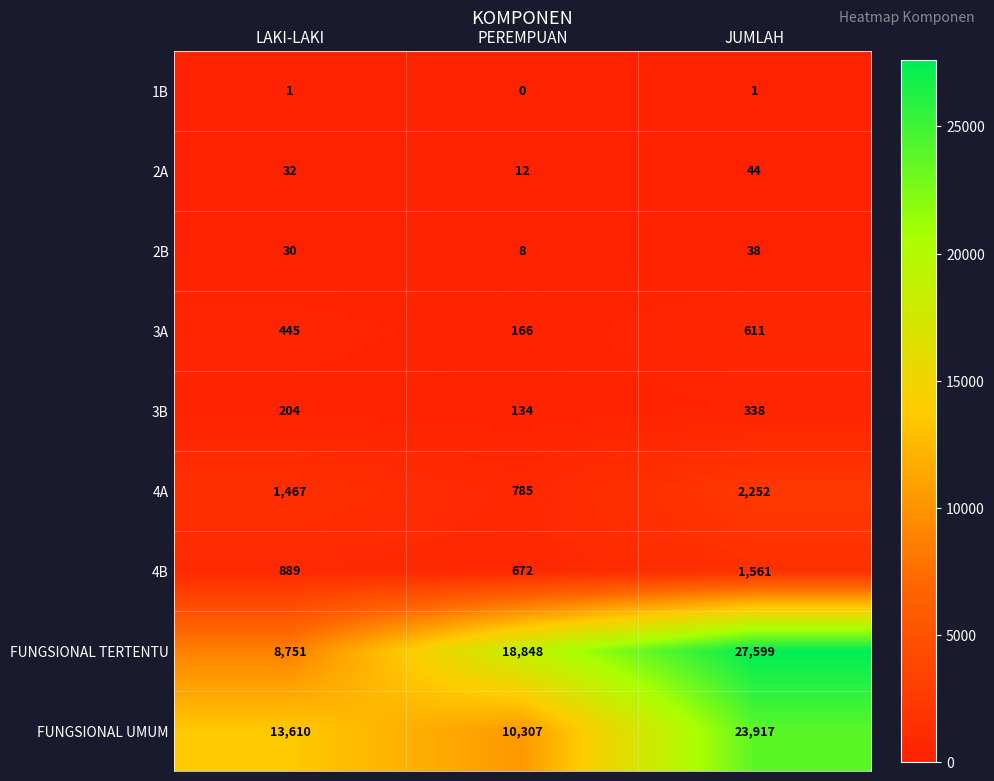

At which category does the chart reach its minimum across all series?

PEREMPUAN